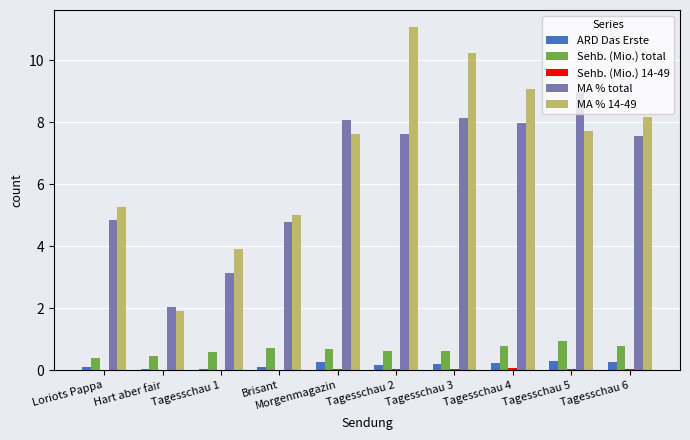

True or false: MA % 14-49 has a value of 8.2 at Tagesschau 6.

True